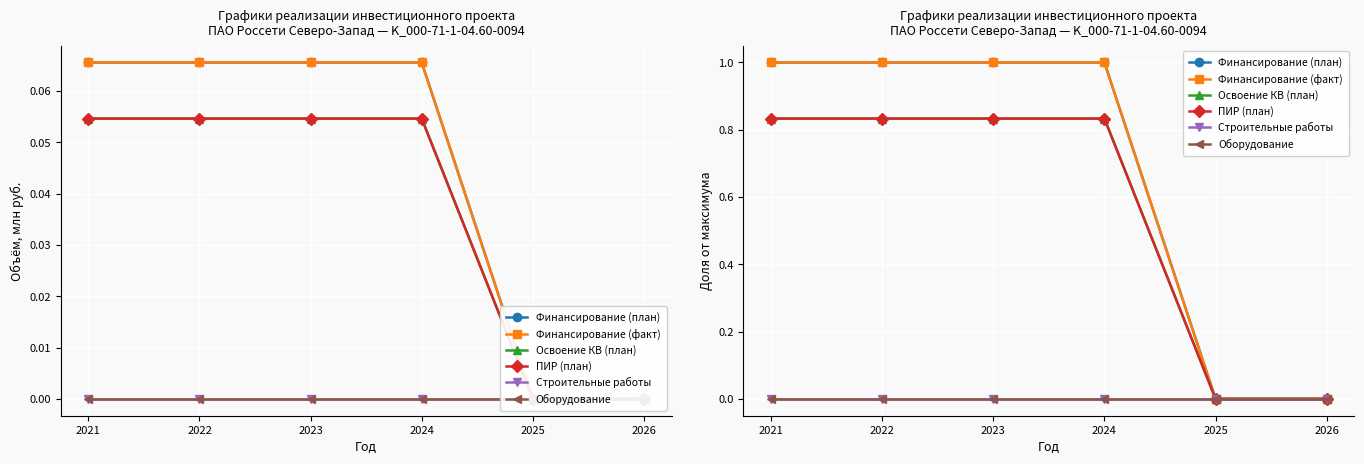

What is the total value across all series at 2021?

3.7